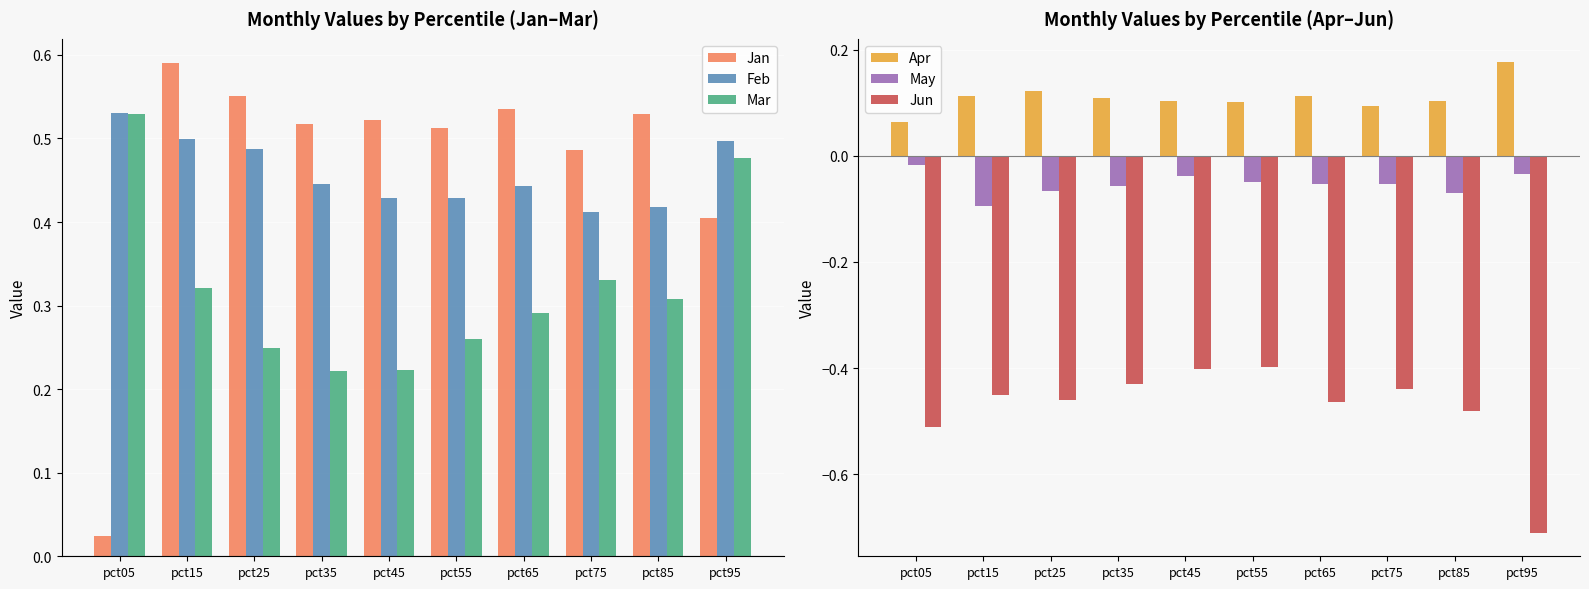

Which category has the lowest value in the Apr series?

pct05